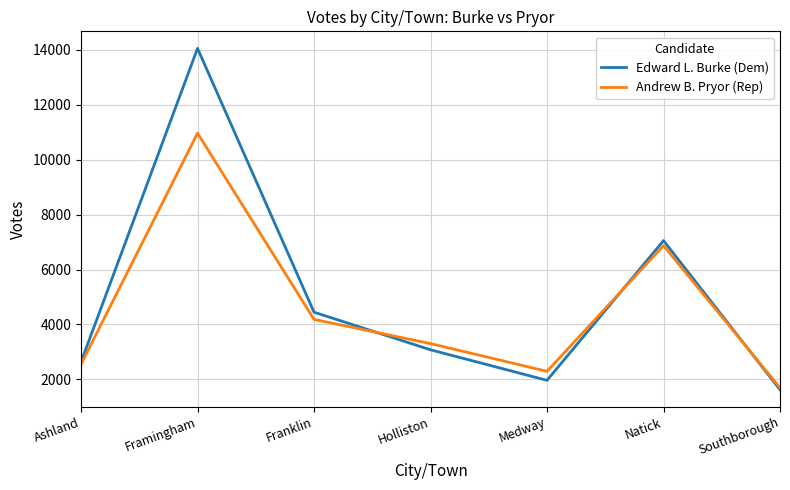

Which series changed the most between Framingham and Franklin?

Edward L. Burke (Dem)